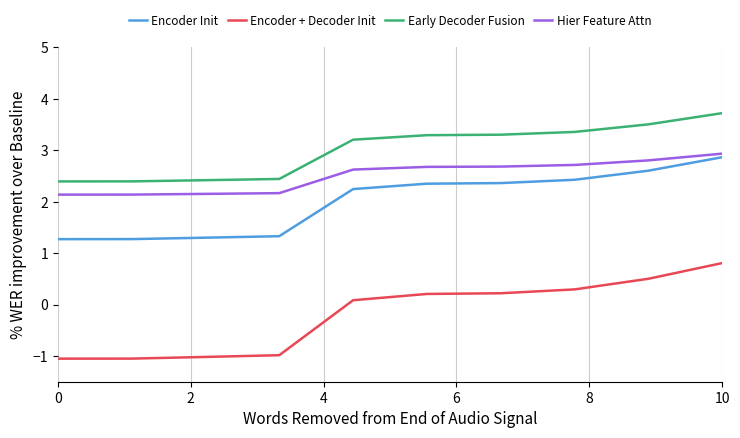

Rank the series by their average value, from highest to lowest.

Early Decoder Fusion, Hier Feature Attn, Encoder Init, Encoder + Decoder Init